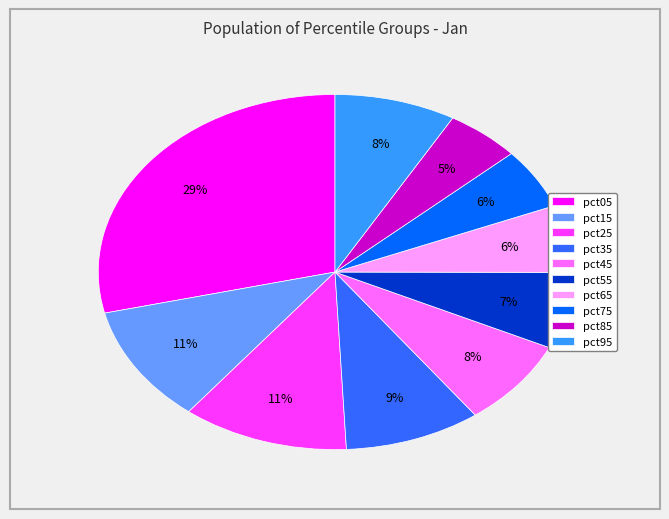

The pct25 slice represents 11% of the pie. True or false?

True